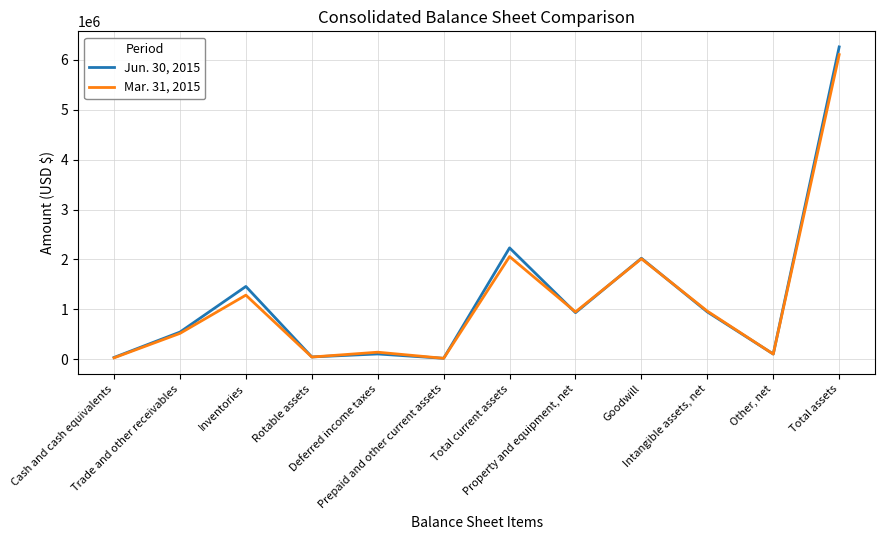

Rank the series by their maximum value, from lowest to highest.

Mar. 31, 2015, Jun. 30, 2015